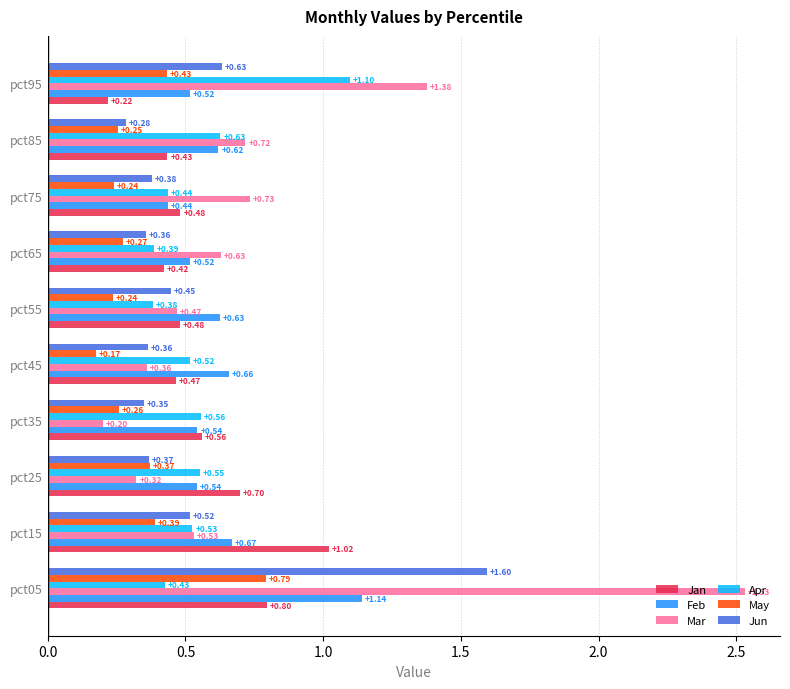

Which series has the largest range (max minus min)?

Mar